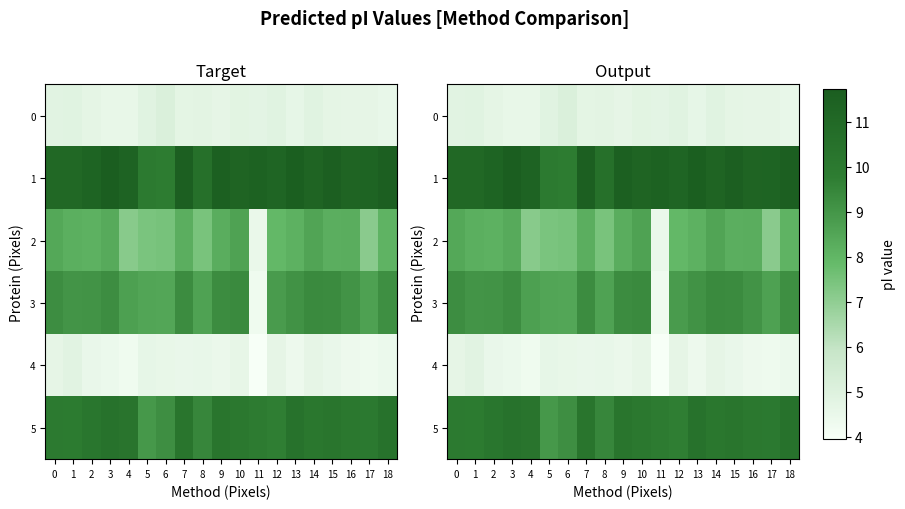

Which category has the lowest value in the 2 series?

11